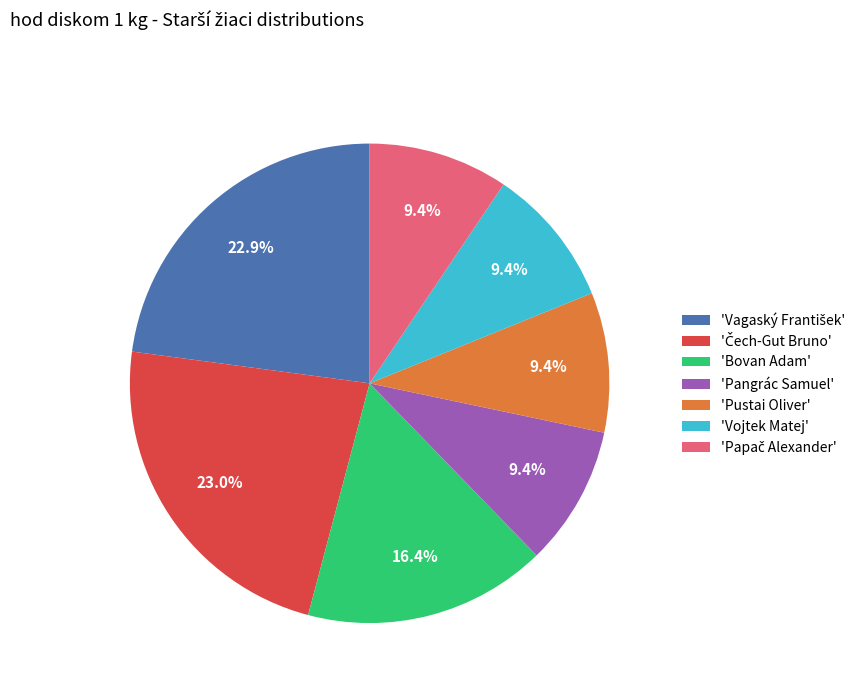

Approximately how many times larger is the value at 'Bovan Adam' compared to 'Pangrác Samuel'?

1.7